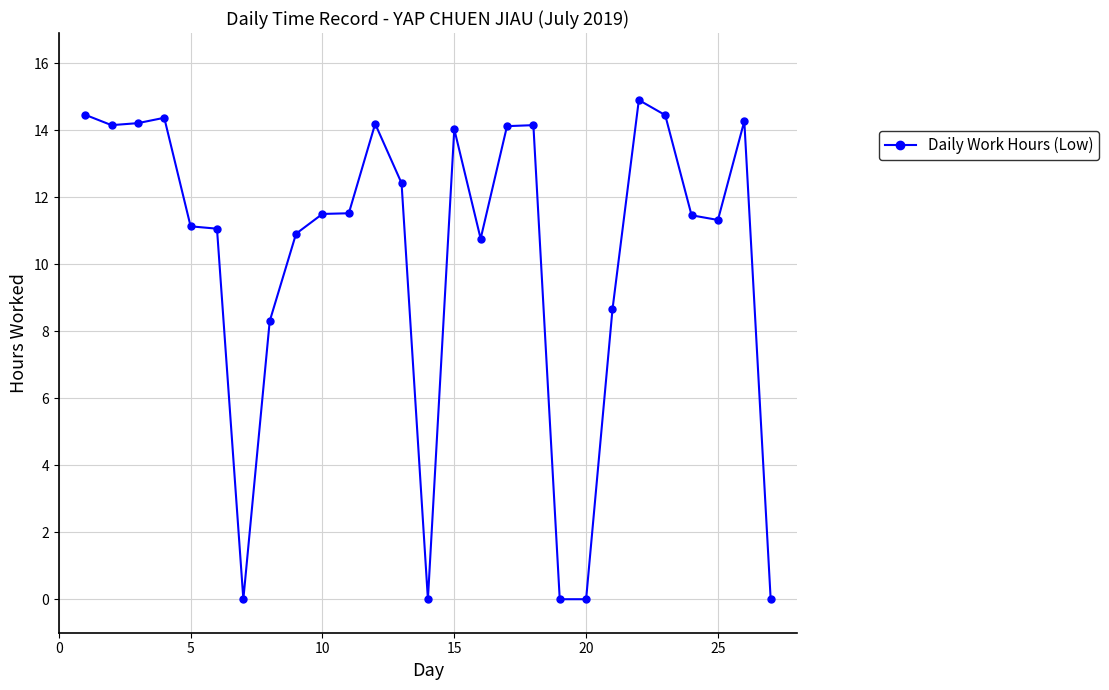

True or false: the data has more than 2 interior local peaks.

True